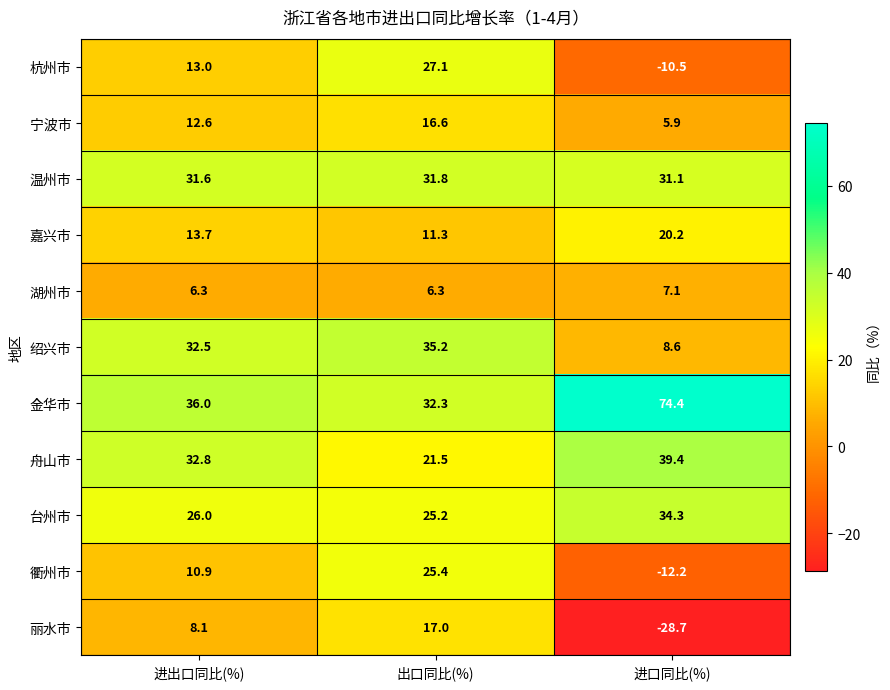

At which label is 舟山市 closest to 30?

进出口同比(%)